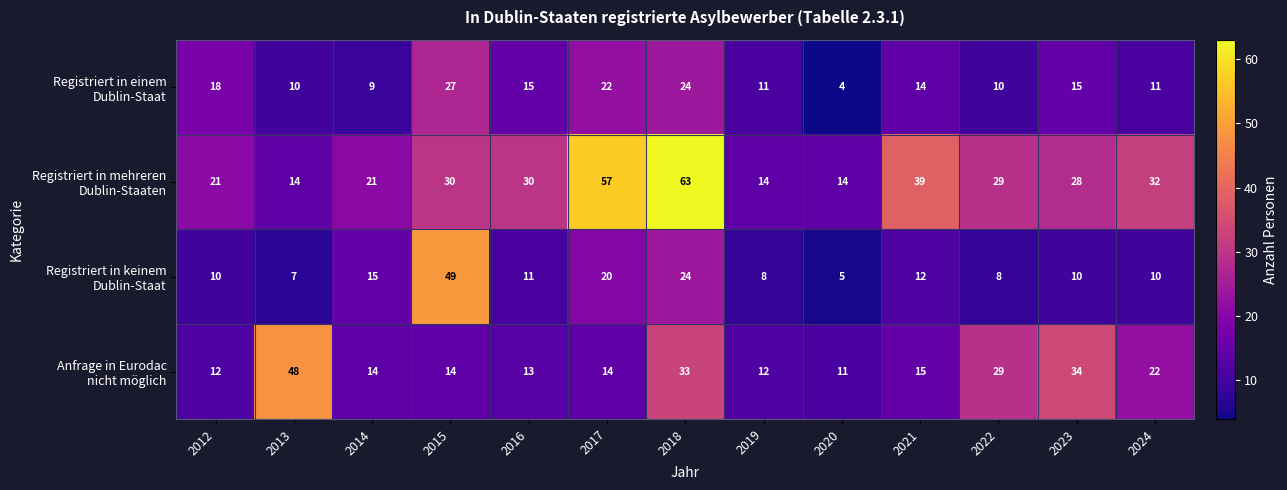

What is the total value across all series at 2020?

34